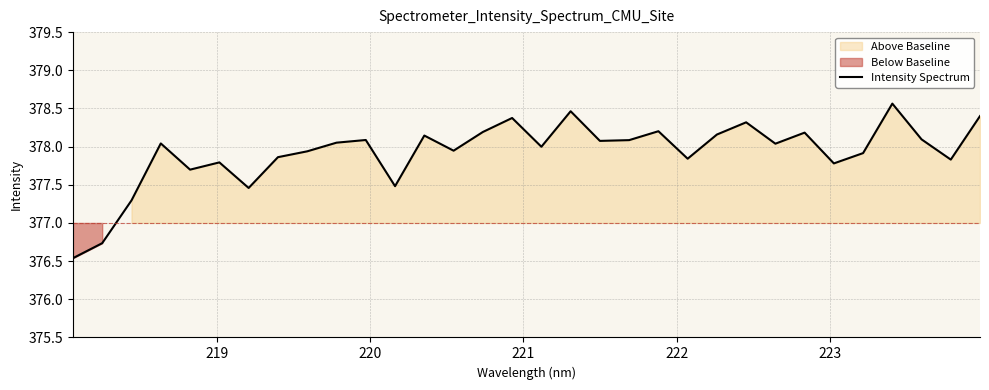

What is the minimum value for Intensity Spectrum?

376.5